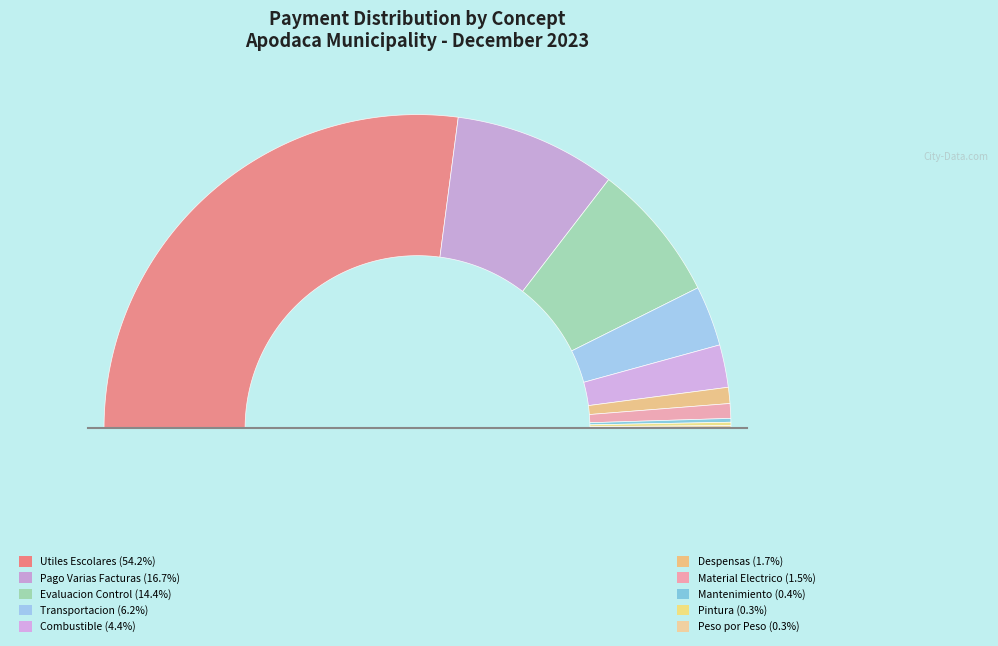

The CONSUMO DE COMBUSTIBLE slice represents 4% of the pie. True or false?

True